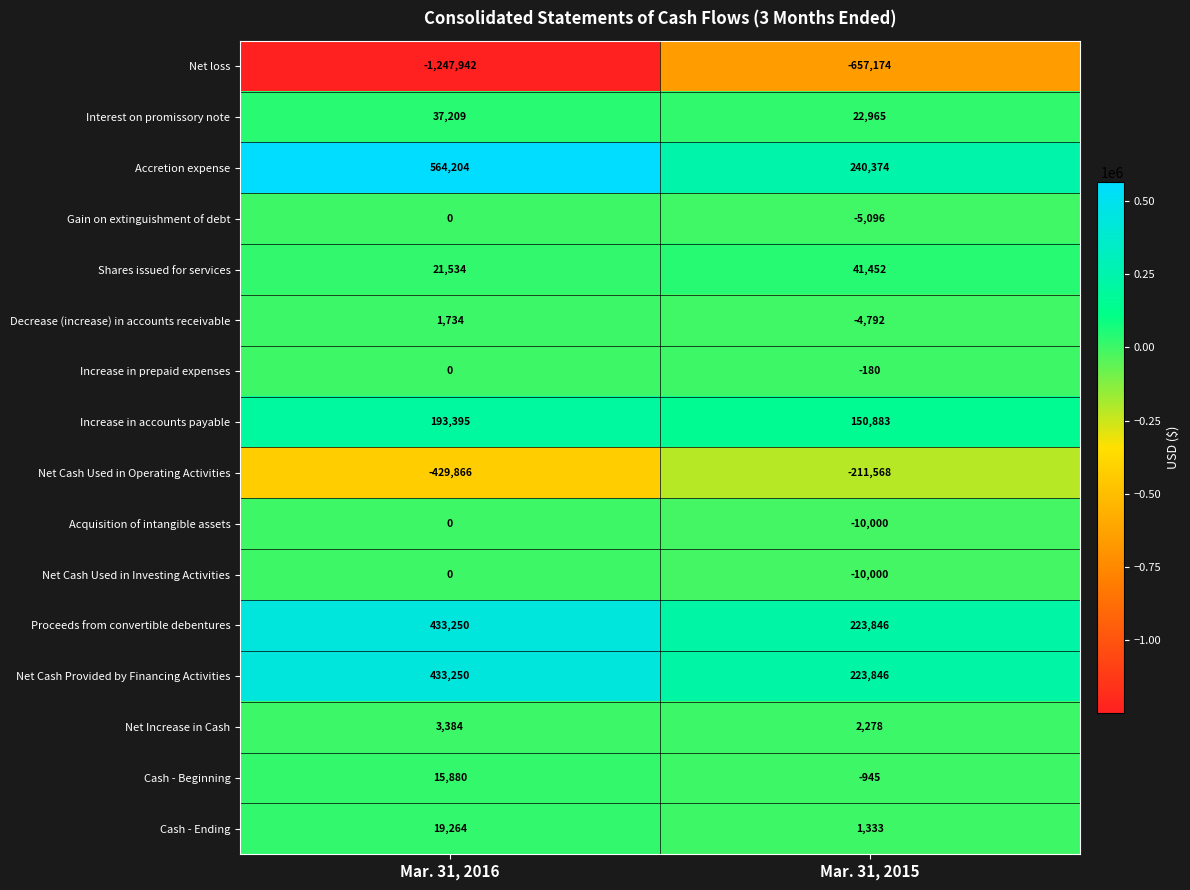

What is the difference between the Increase in prepaid expenses values at Mar. 31, 2016 and Mar. 31, 2015?

180